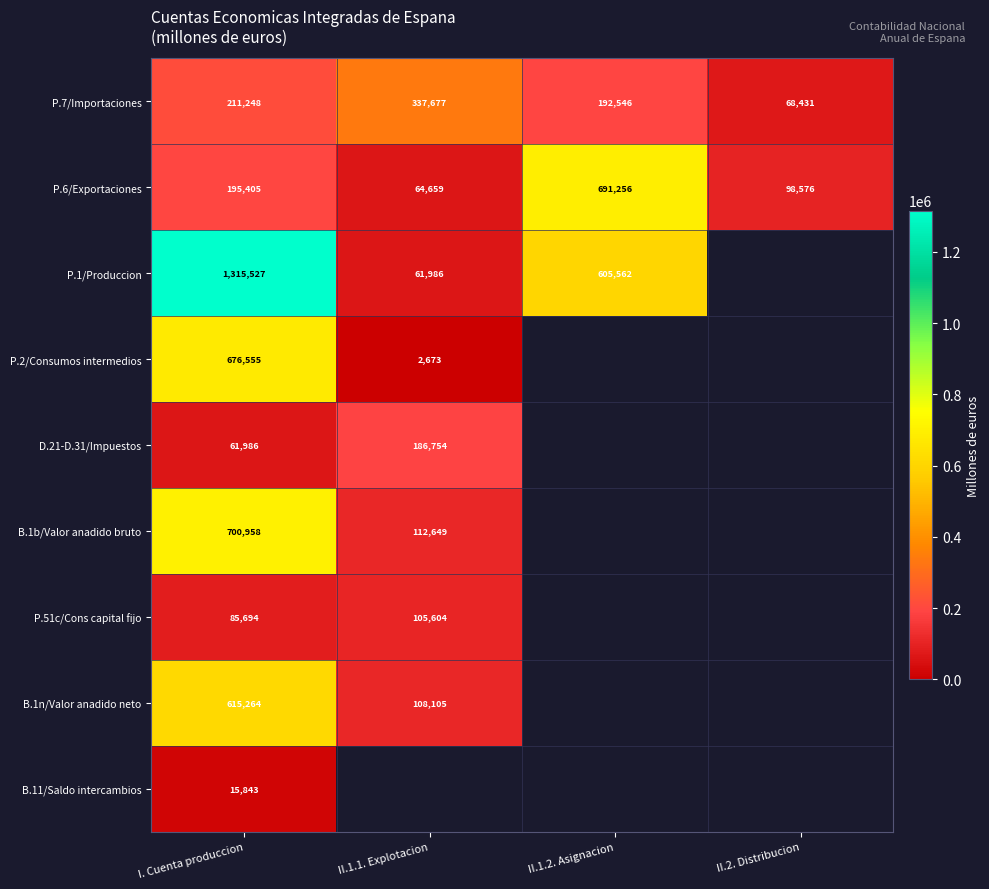

What is the smallest value displayed?

2673.0